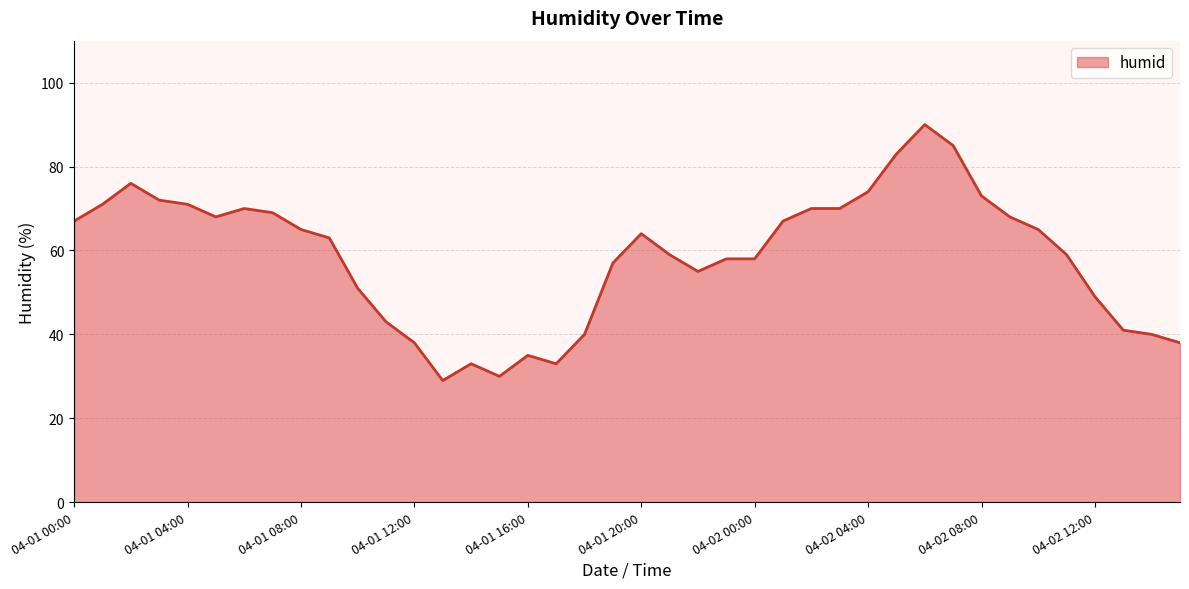

Does the chart display data point markers on the line(s)?

No